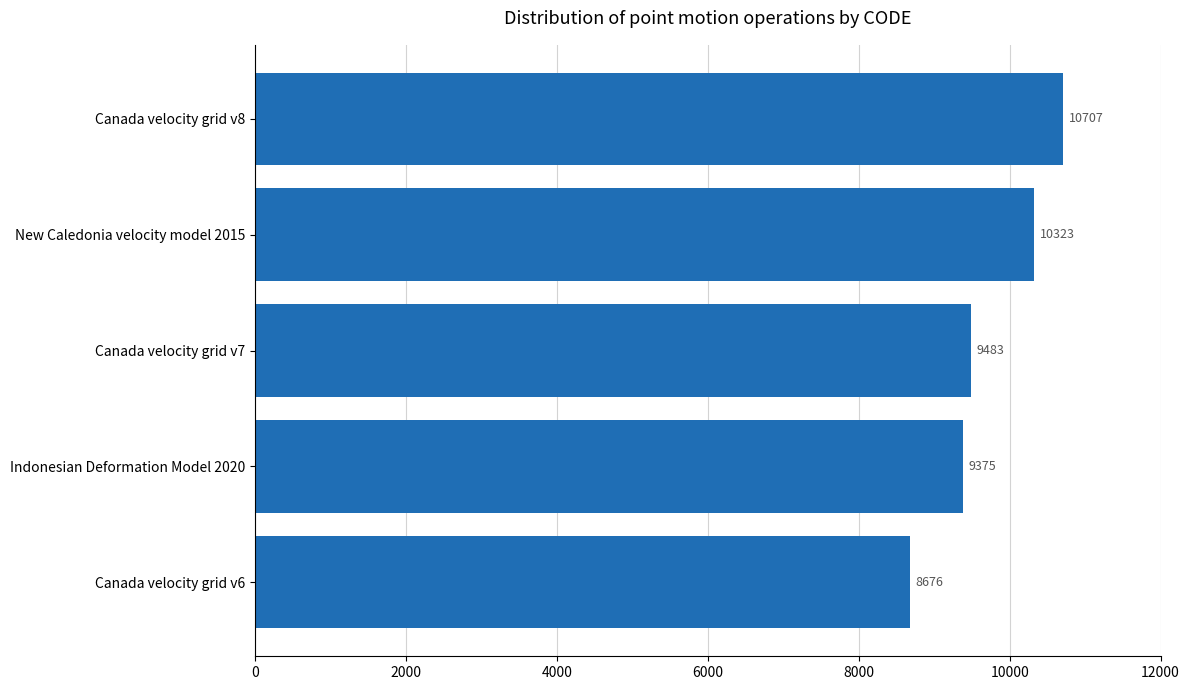

List the labels in order of value, largest first.

Canada velocity grid v8, New Caledonia velocity model 2015, Canada velocity grid v7, Indonesian Deformation Model 2020, Canada velocity grid v6